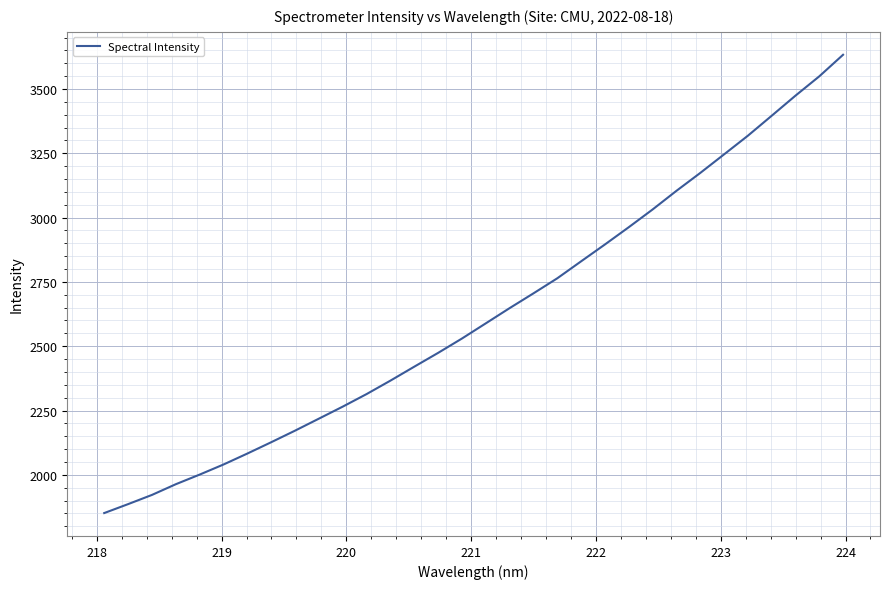

What is the maximum value shown in the chart?

3632.9